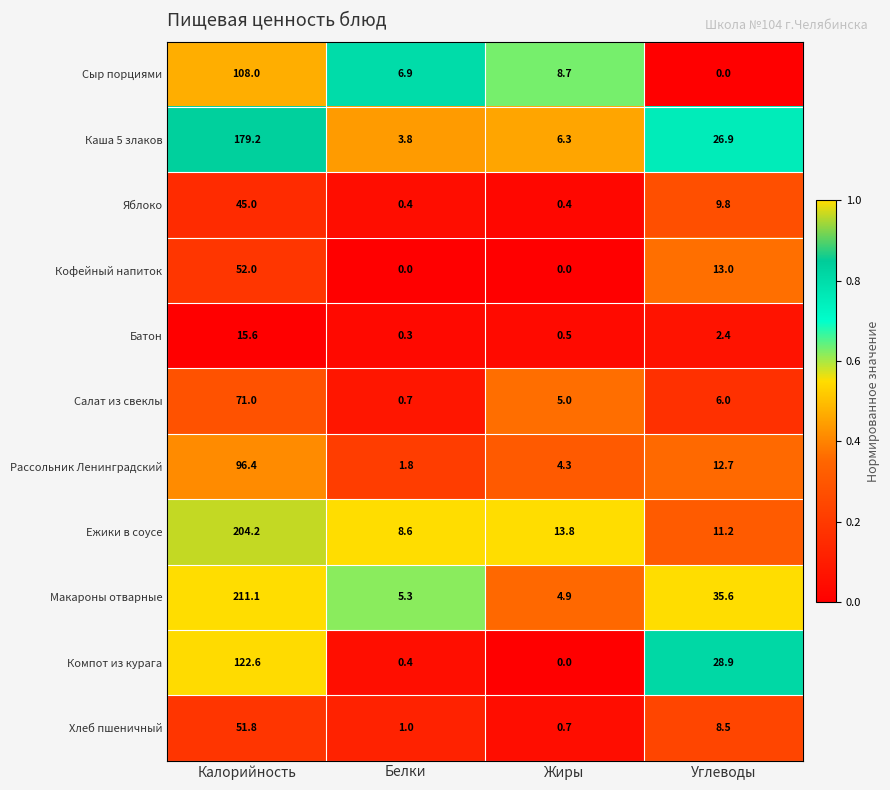

What is the sum of the Рассольник Ленинградский values at Жиры and Углеводы?

17.0